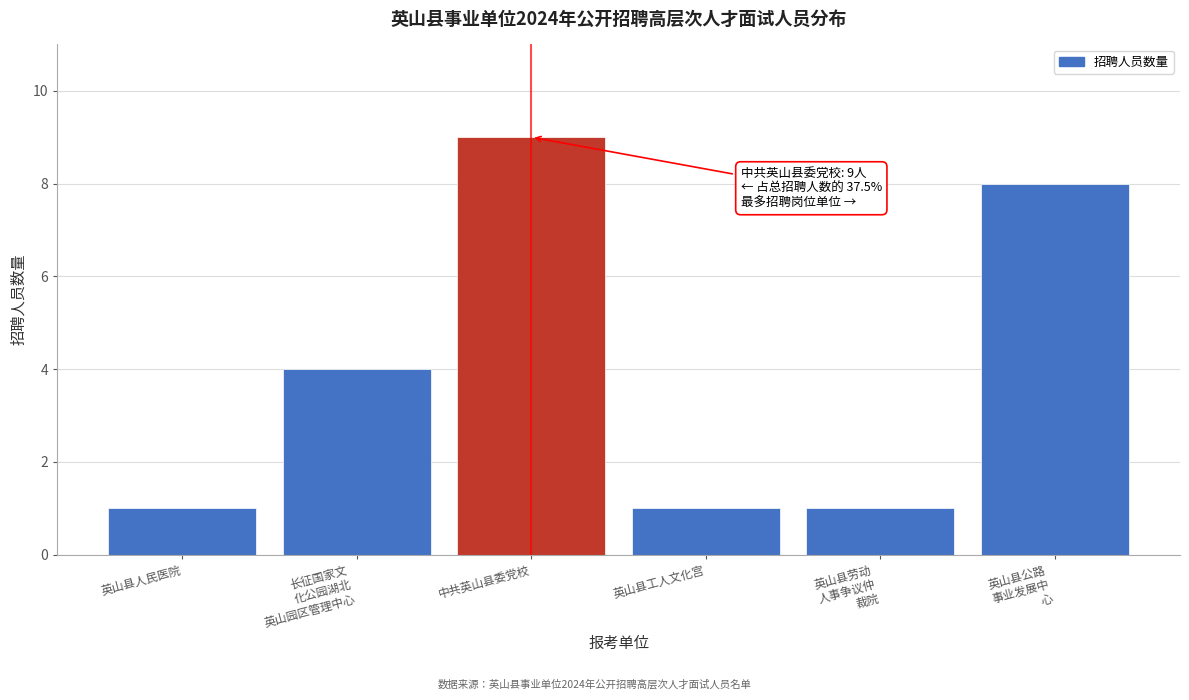

Reading left to right, what are all the values shown in this chart?

1	4	9	1	1	8